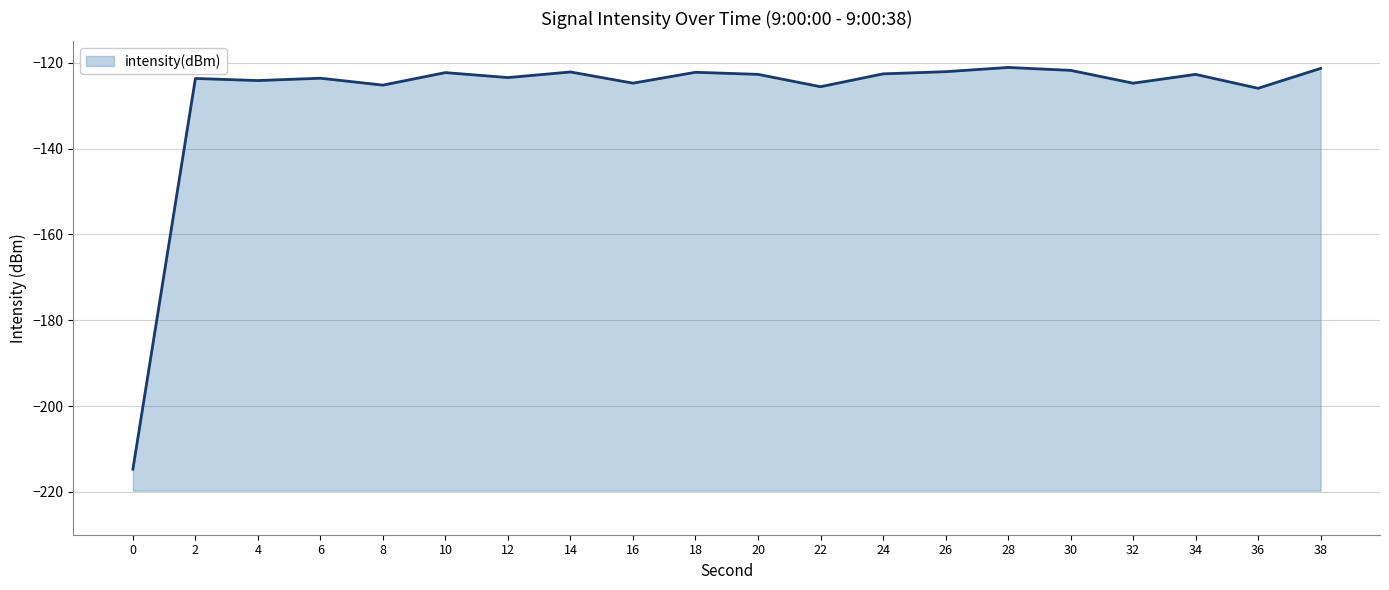

The chart shows a value of -125.2 at 8. True or false?

True